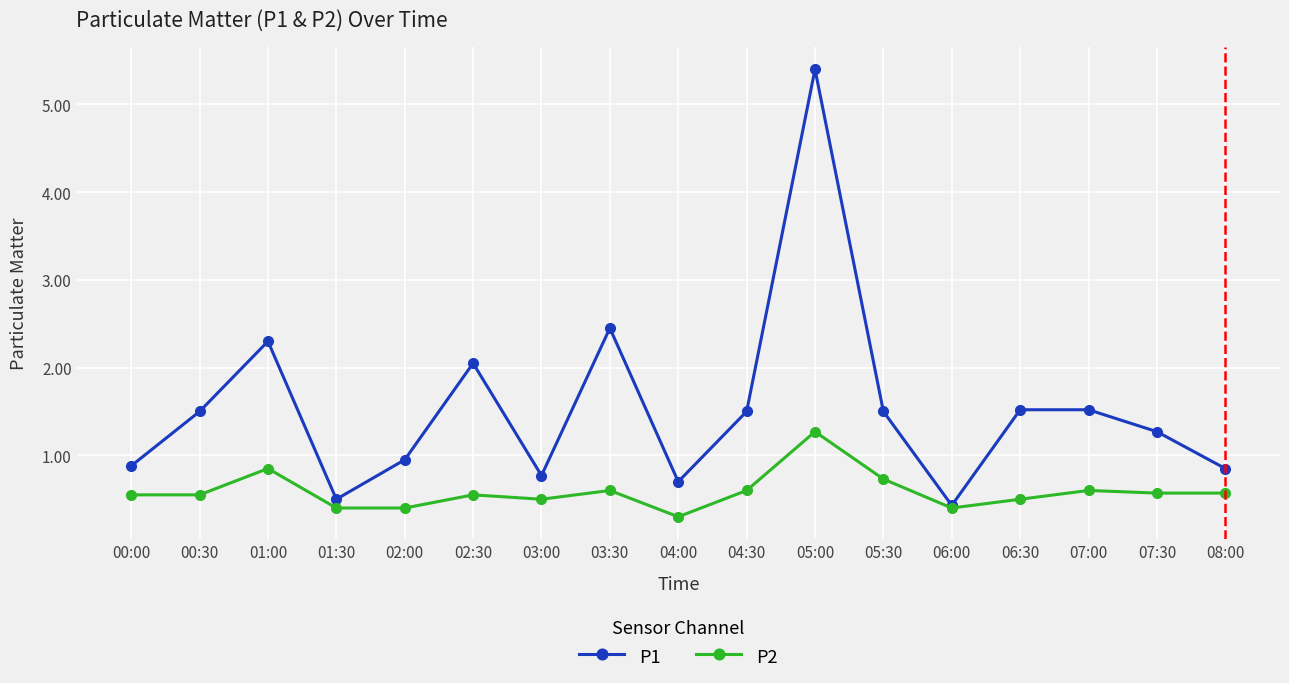

Count the number of categories in the chart.

17